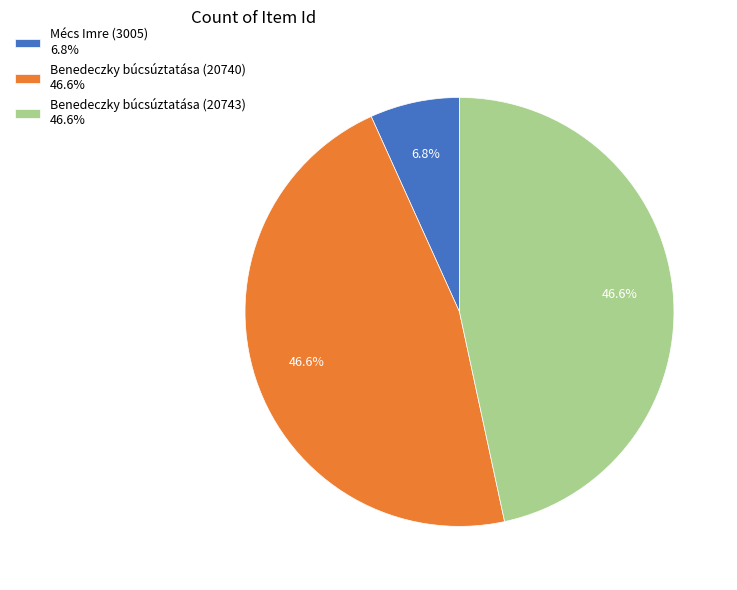

Does Benedeczky búcsúztatása (20743) represent more than half of the total?

No